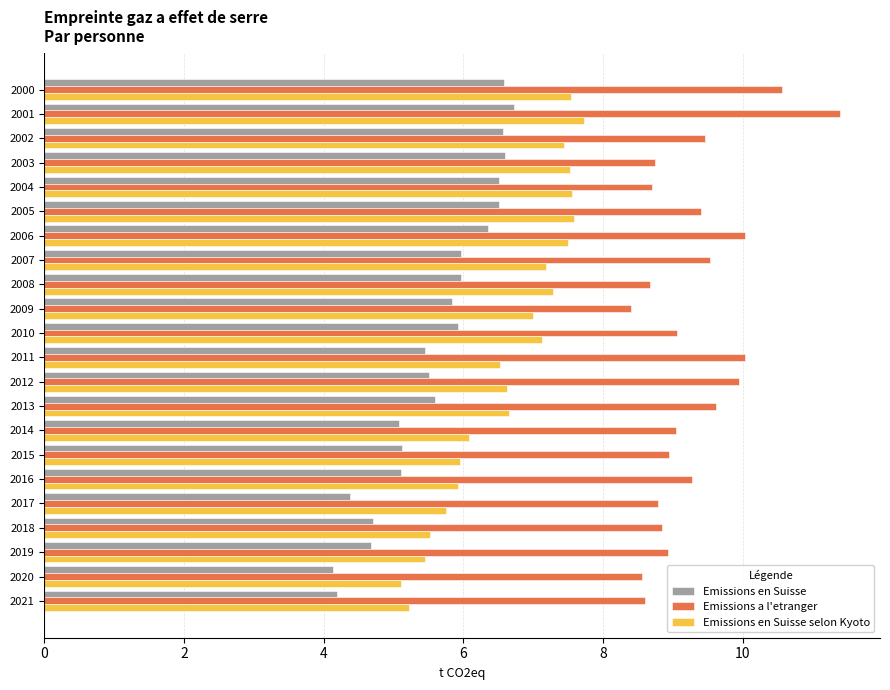

Rank the series by their average value, from lowest to highest.

Emissions en Suisse, Emissions en Suisse selon Kyoto, Emissions a l'etranger